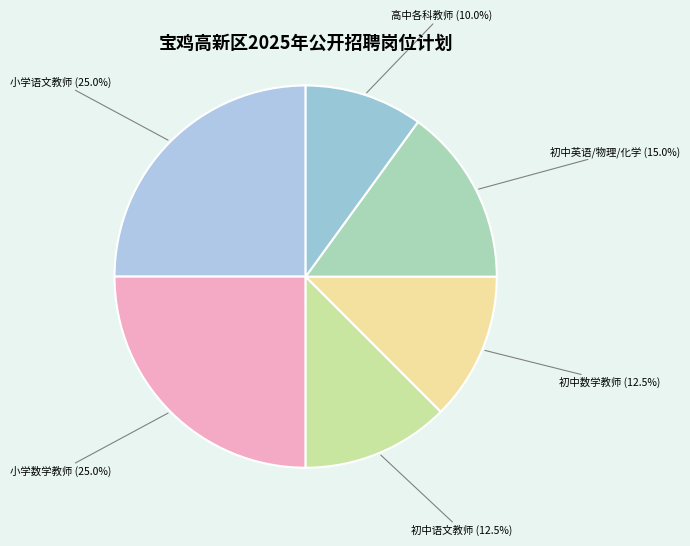

What portion of the pie excludes 初中英语/物理/化学 (15.0%)?

85.0%